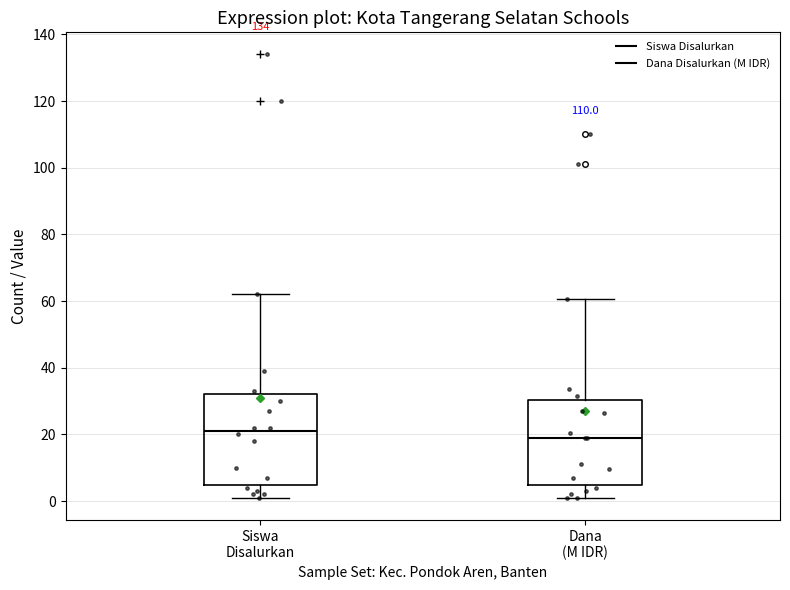

Reading left to right, transcribe this box plot: for each box, give where its median line is, the range the box spans, and where its two whiskers end, as read against the y-axis. The values are not printed on the chart, so give them approximately, as read against the axis.

Siswa Disalurkan: median 22, box 4 to 32, whiskers 2 to 62
Dana (M IDR): median 20, box 4 to 30, whiskers 2 to 60